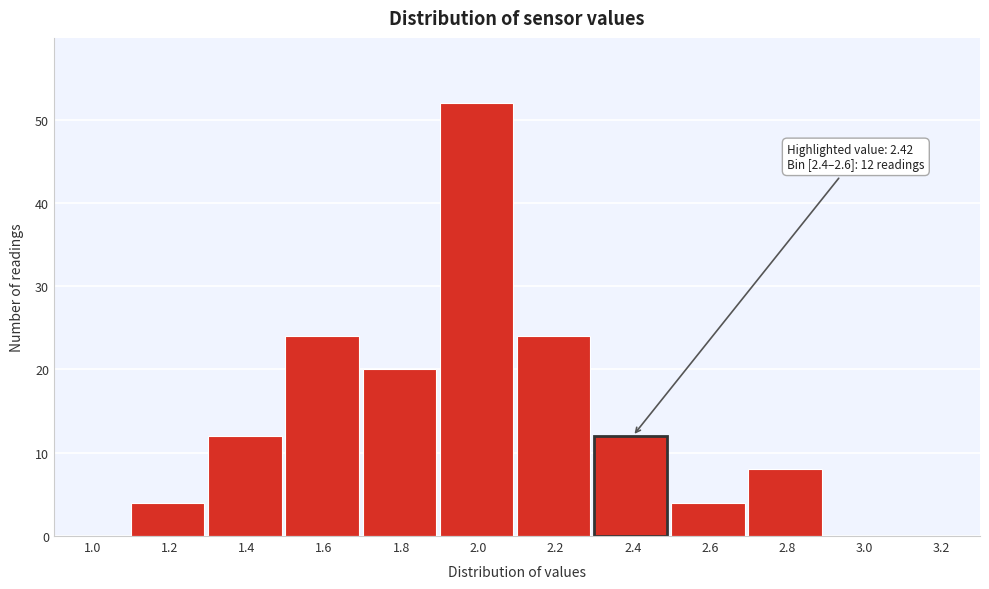

Reading left to right, transcribe all the data shown in this chart.

1.0=0	1.2=4	1.4=12	1.6=24	1.8=20	2.0=52	2.2=24	2.4=12	2.6=4	2.8=8	3.0=0	3.2=0